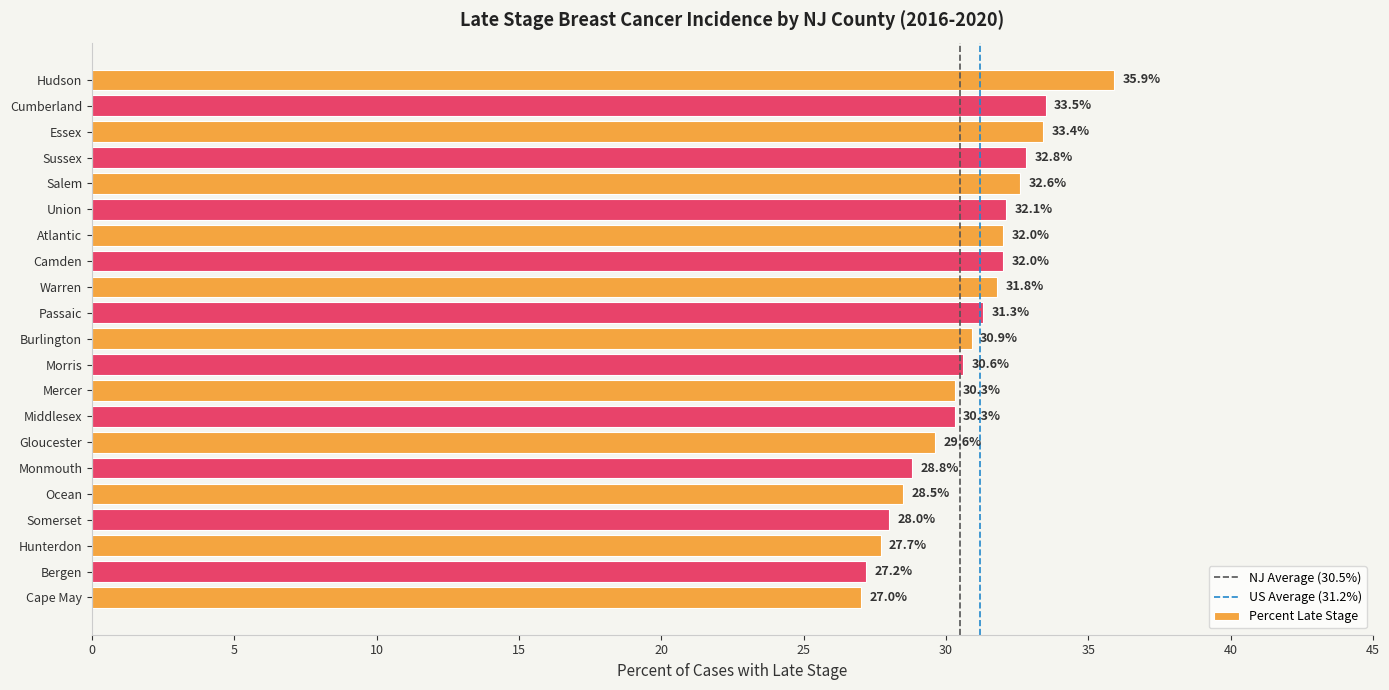

Reading top to bottom, transcribe all the data shown in this chart.

35.9	33.5	33.4	32.8	32.6	32.1	32.0	32.0	31.8	31.3	30.9	30.6	30.3	30.3	29.6	28.8	28.5	28.0	27.7	27.2	27.0